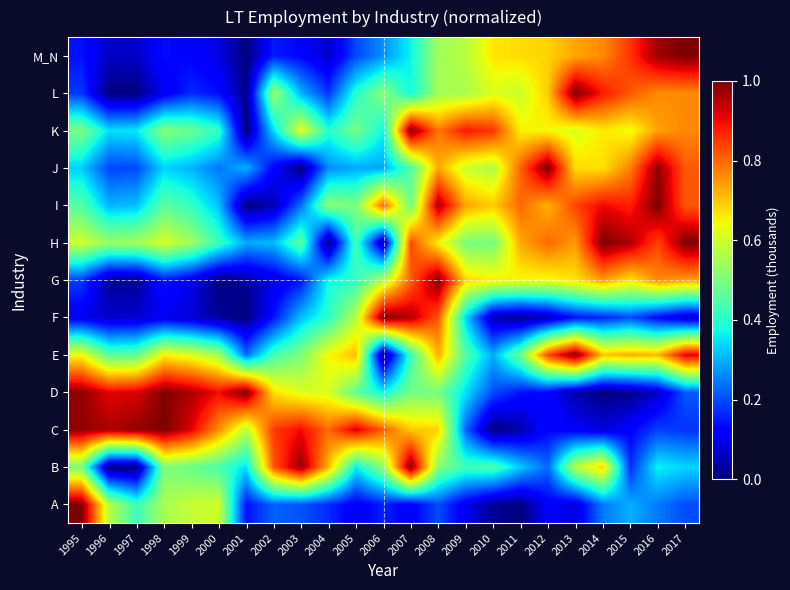

At which category does the chart reach its minimum across all series?

2011